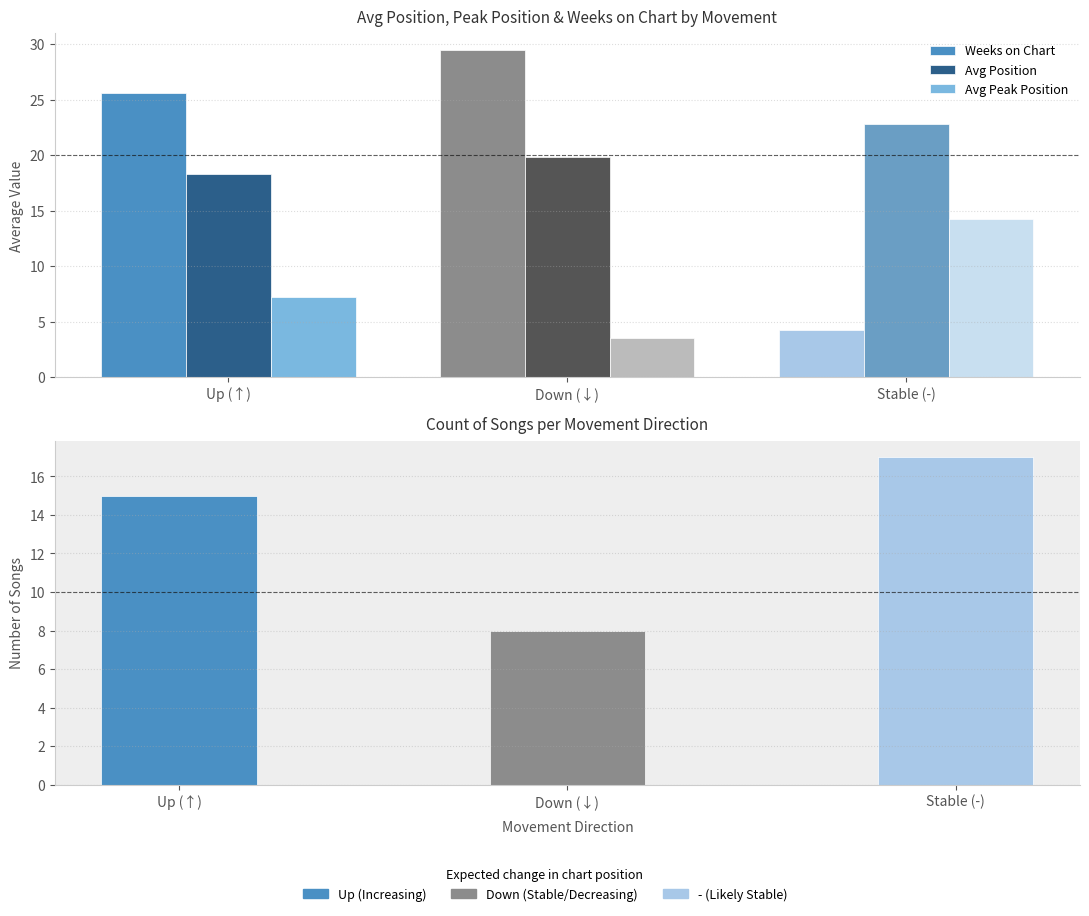

How many data points in Avg Position are less than 19?

1